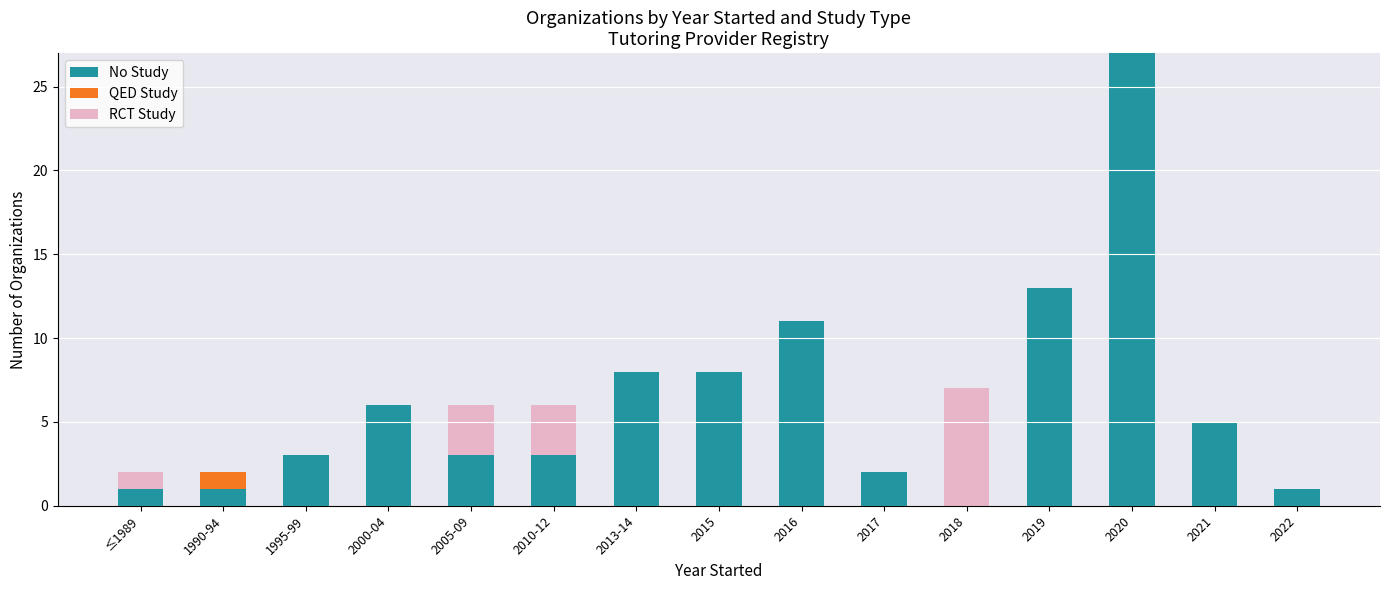

At which category is the sum across all series the highest?

2020